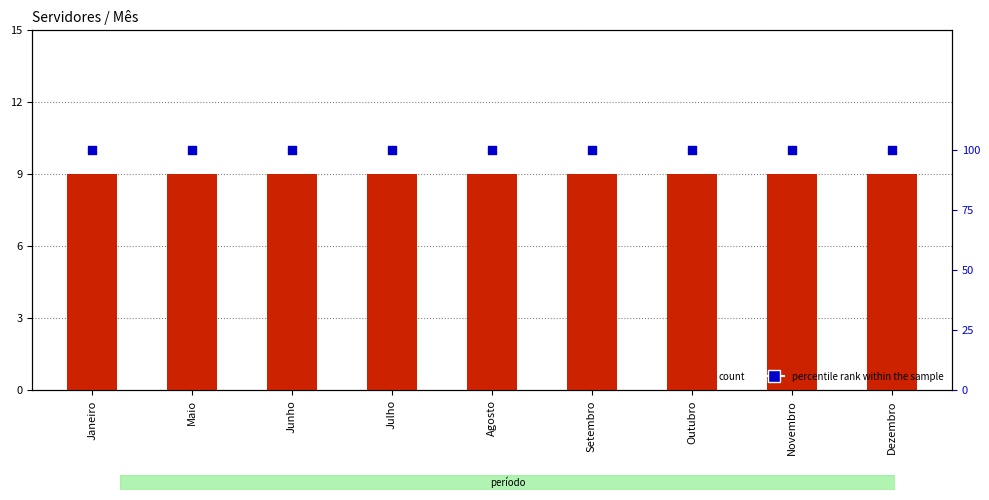

Which series has the widest spread of Y values?

count